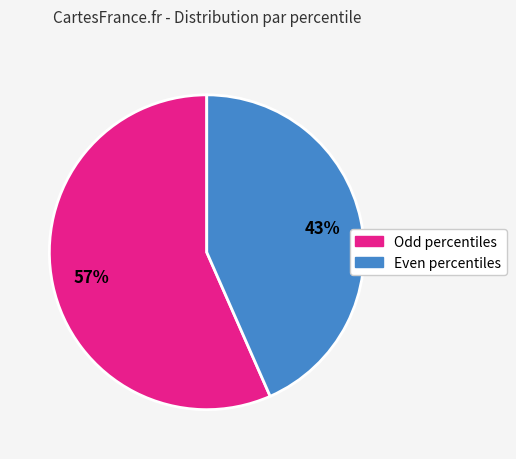

To the nearest percent, what is the average slice percentage?

50%